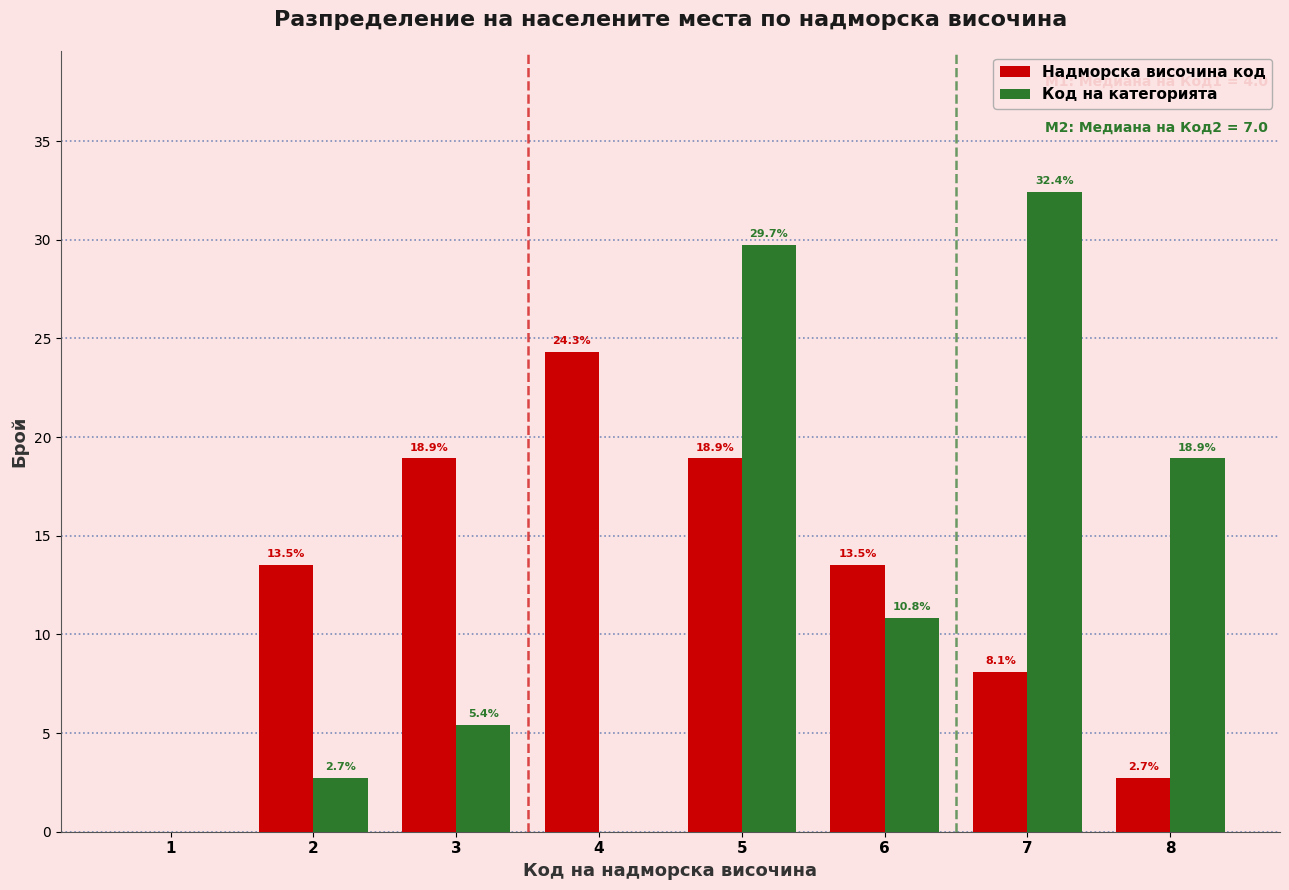

Reading left to right, extract all data points from this chart.

Надморска височина код: 1=0.0	2=13.5	3=18.9	4=24.3	5=18.9	6=13.5	7=8.1	8=2.7
Код на категорията: 1=0.0	2=2.7	3=5.4	4=0.0	5=29.7	6=10.8	7=32.4	8=18.9